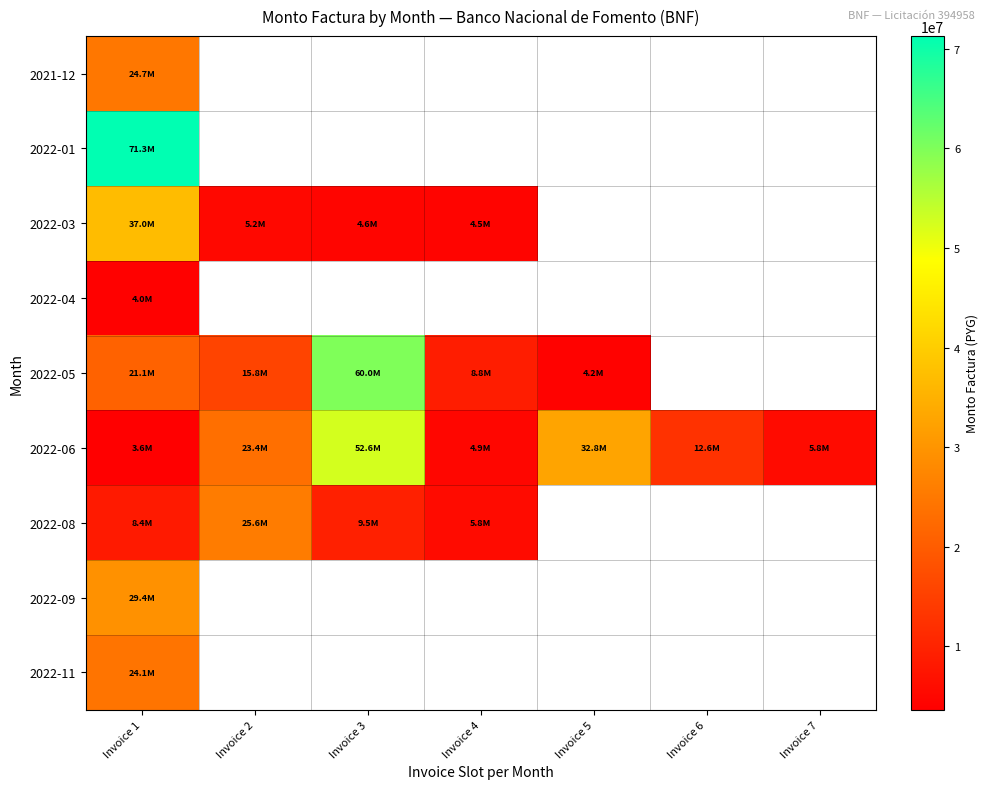

Which label corresponds to the smallest value in the chart?

Invoice 1